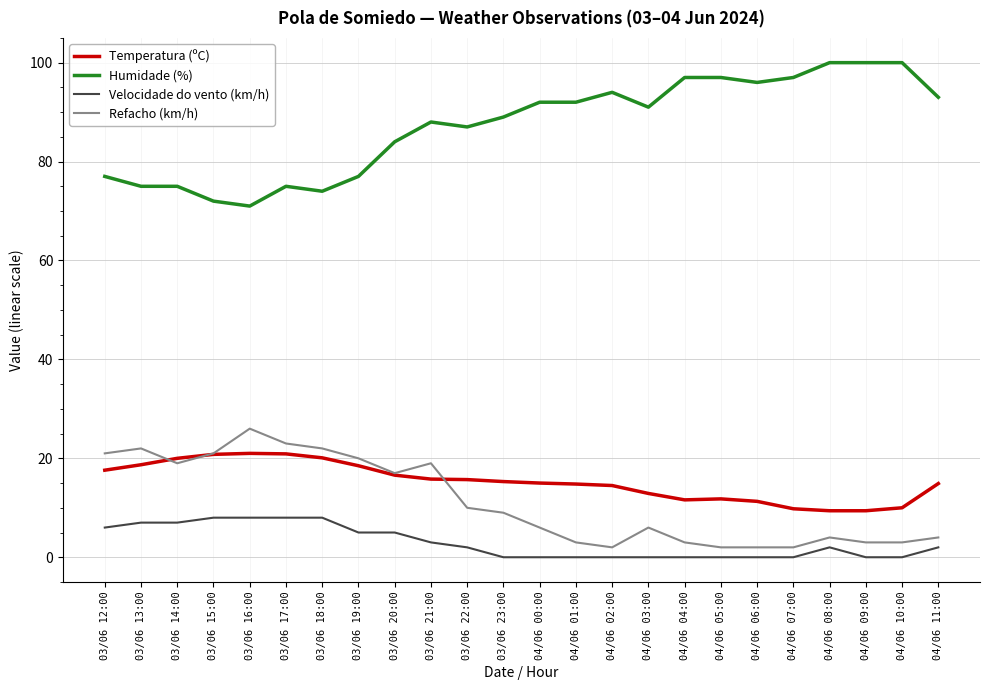

What is the total value across all series at 04/06 01:00?

109.8